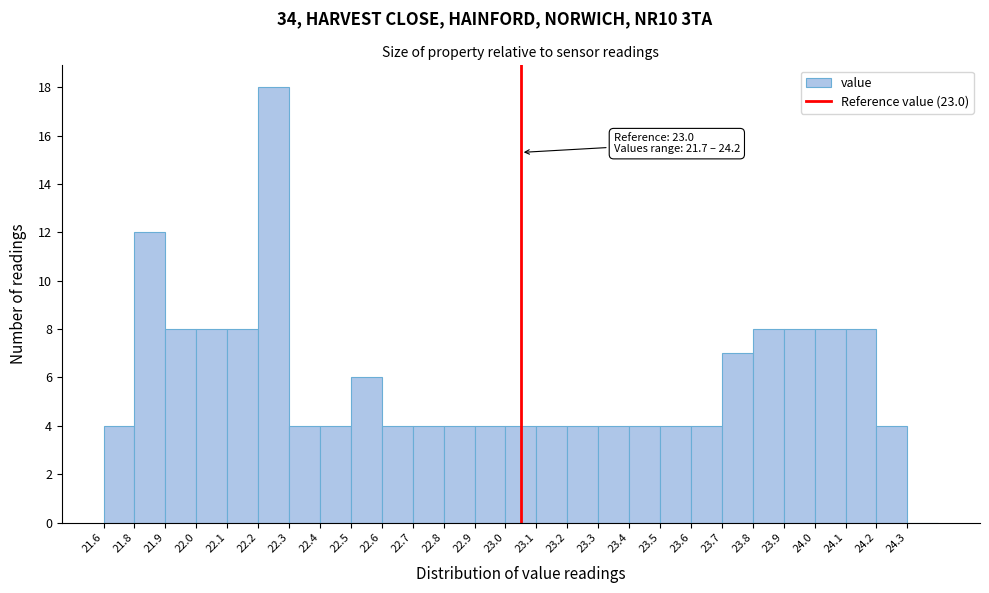

What is the approximate value at 22.6?

4